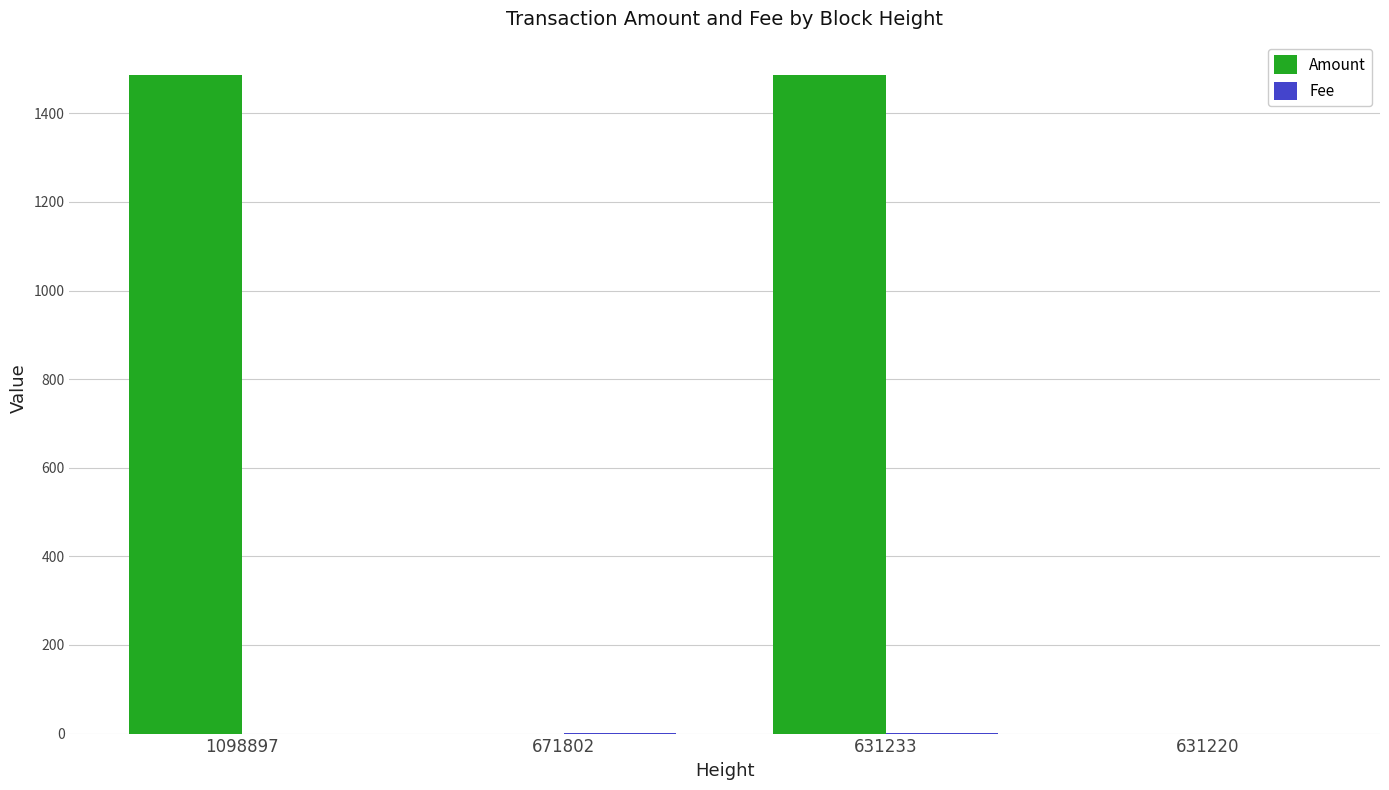

What is the greatest value displayed?

1487.4